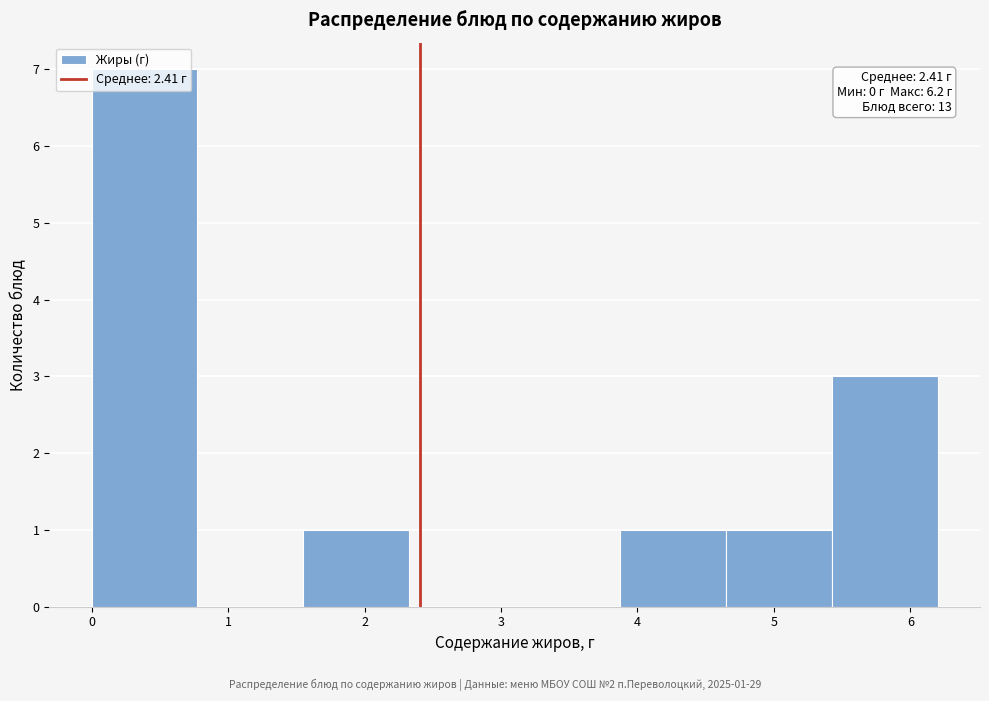

Which range on the x-axis has the tallest bar?

0.0 to 0.8